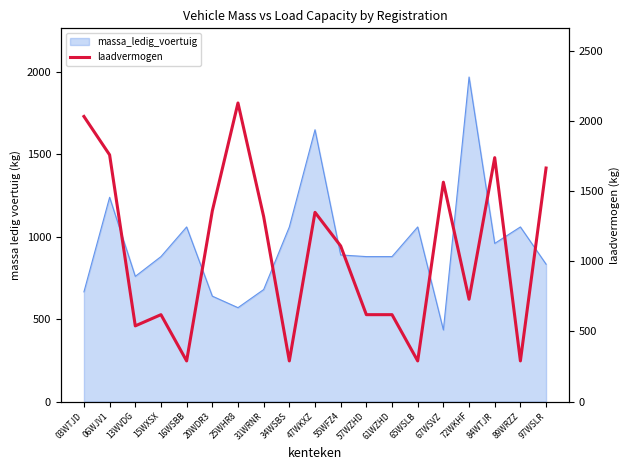

The value at 03WTJD is 3485. True or false?

False